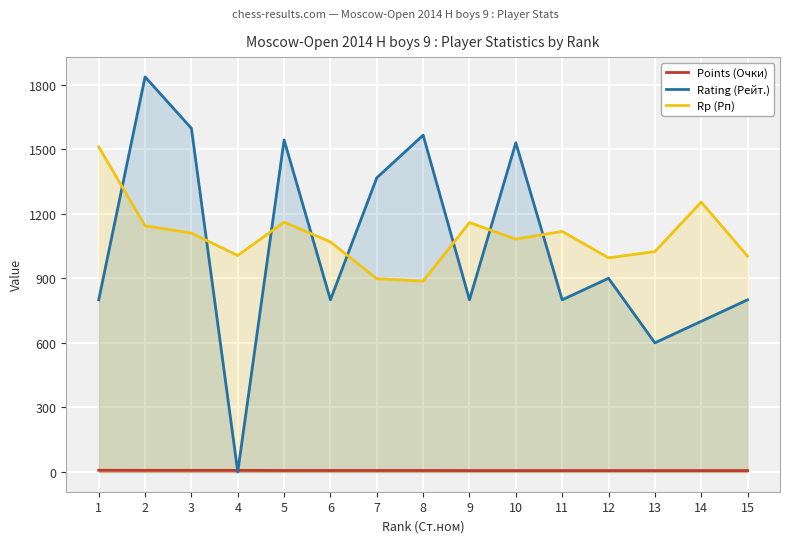

True or false: Rating (Рейт.) has a value of 2386.4 at 10.

False